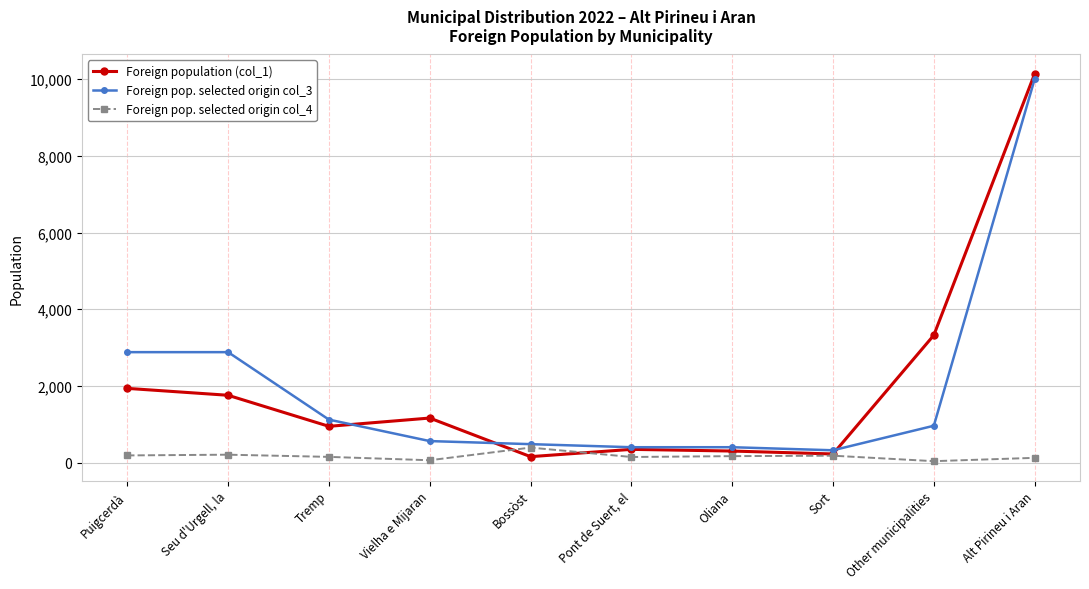

What is the difference between the Foreign pop. selected origin col_4 values at Seu d'Urgell, la and Vielha e Mijaran?

145